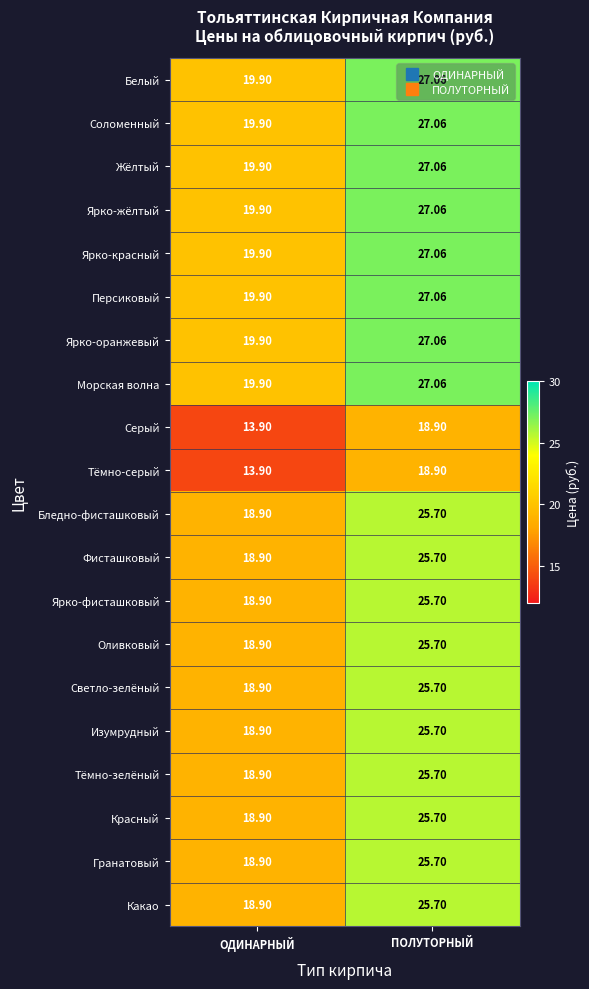

List the labels in order of Тёмно-серый value, largest first.

ПОЛУТОРНЫЙ, ОДИНАРНЫЙ